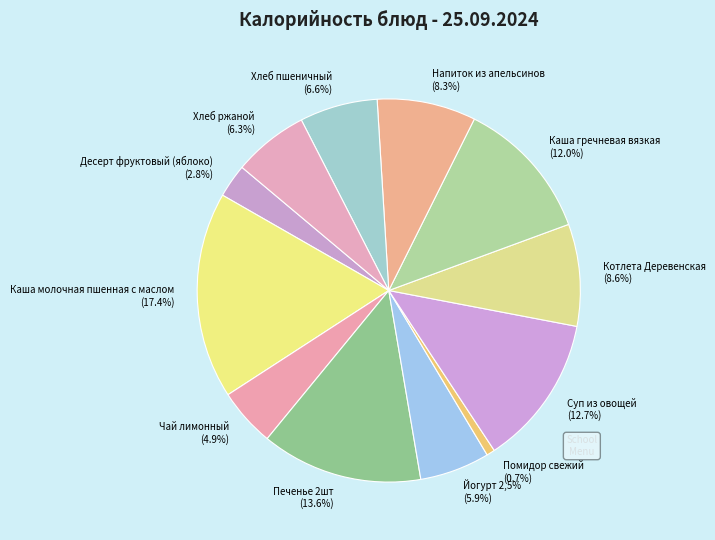

How many slices are in this pie chart?

12